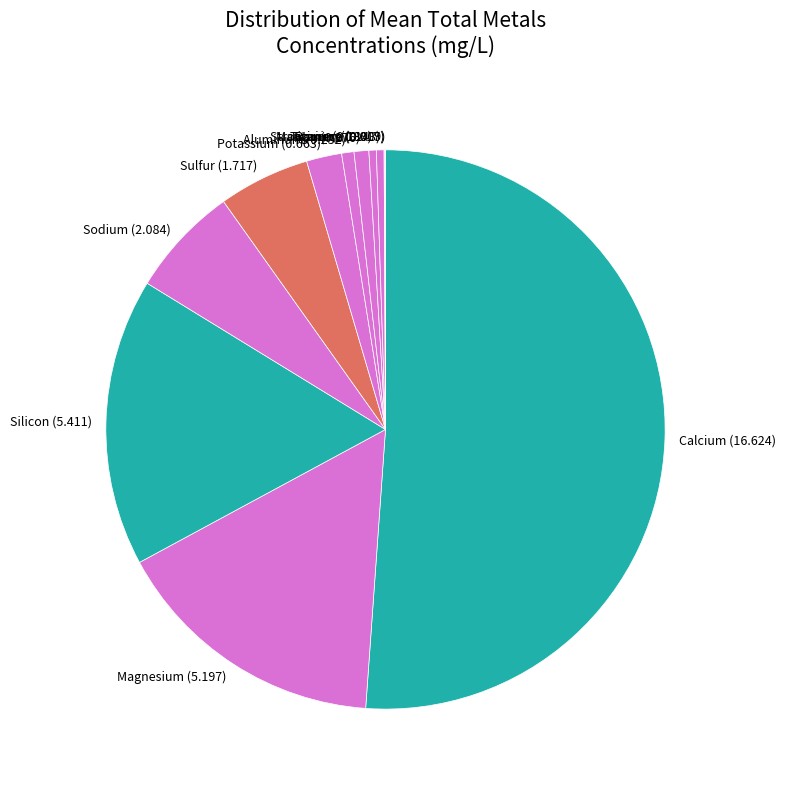

Is the sum of Strontium (0.139) and Barium (0.143) greater than half?

No